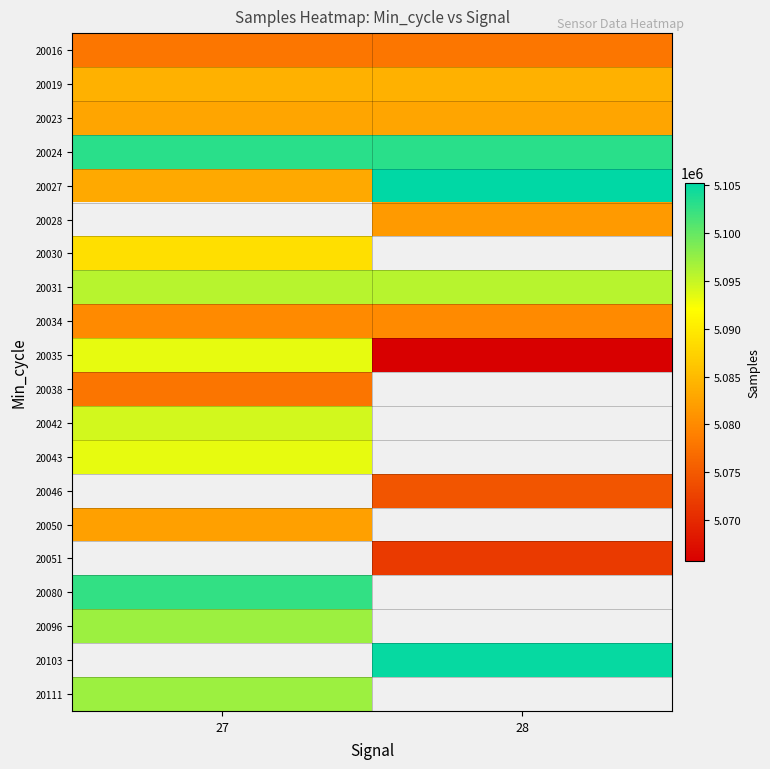

List the series in order of their peak value, highest first.

20027, 20024, 20028, 20031, 20042, 20035, 20043, 20030, 20019, 20023, 20034, 20046, 20050, 20051, 20080, 20096, 20016, 20103, 20111, 20038